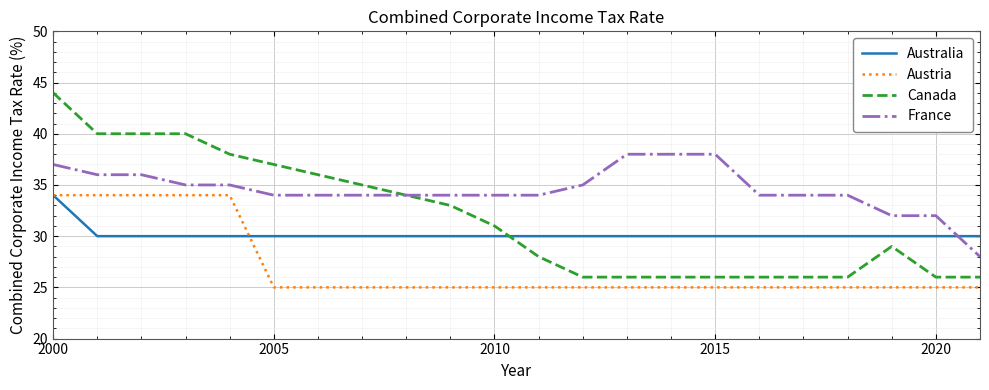

Which series has the widest spread of values?

Canada